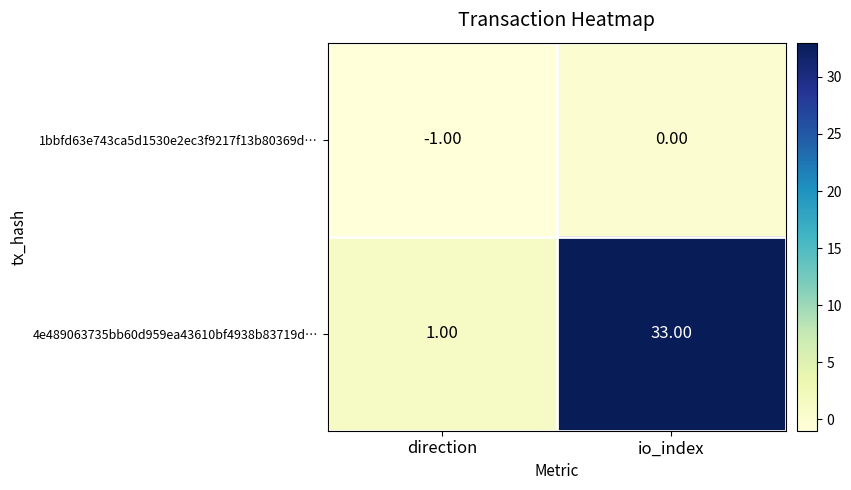

Where is 4e489063735bb60d959ea43610bf4938b83719d… nearest to the value 17?

direction